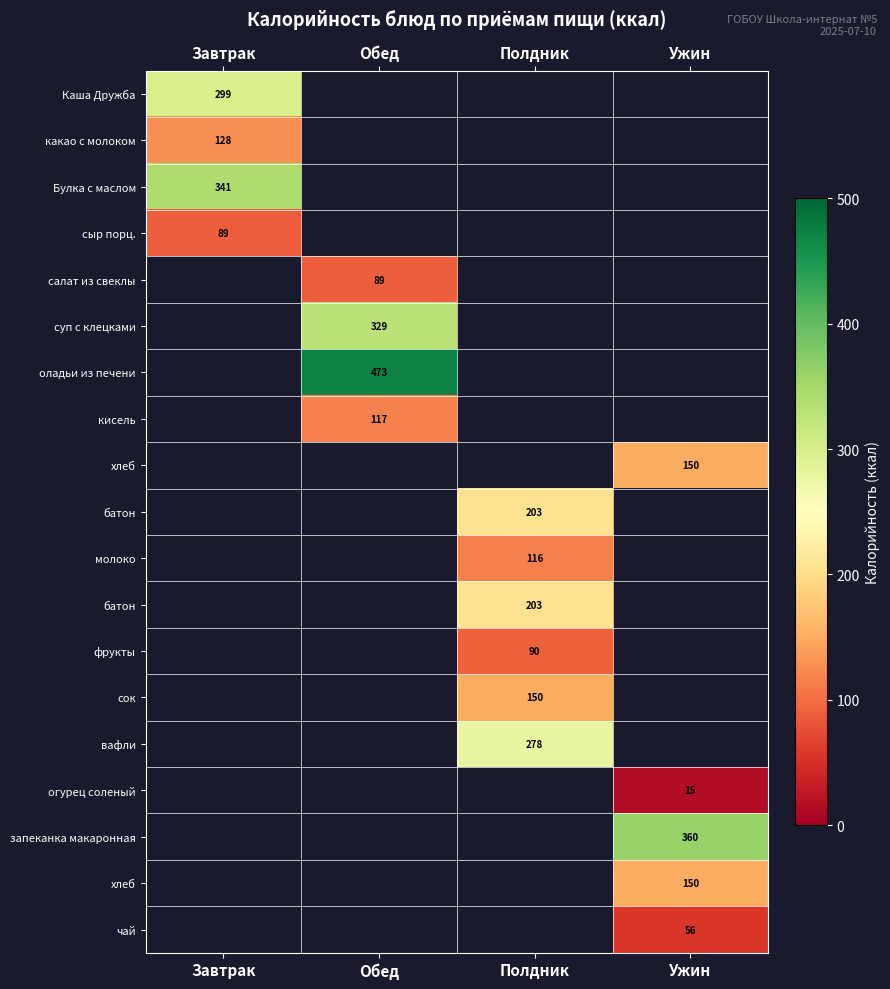

How many distinct data groups are displayed?

19